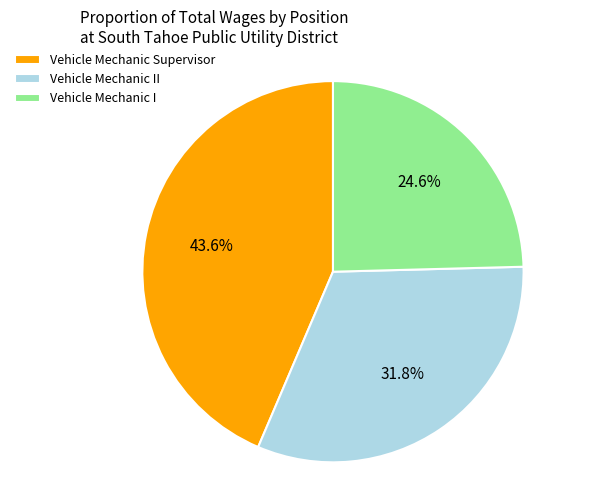

To the nearest percent, what is the average slice percentage?

33%